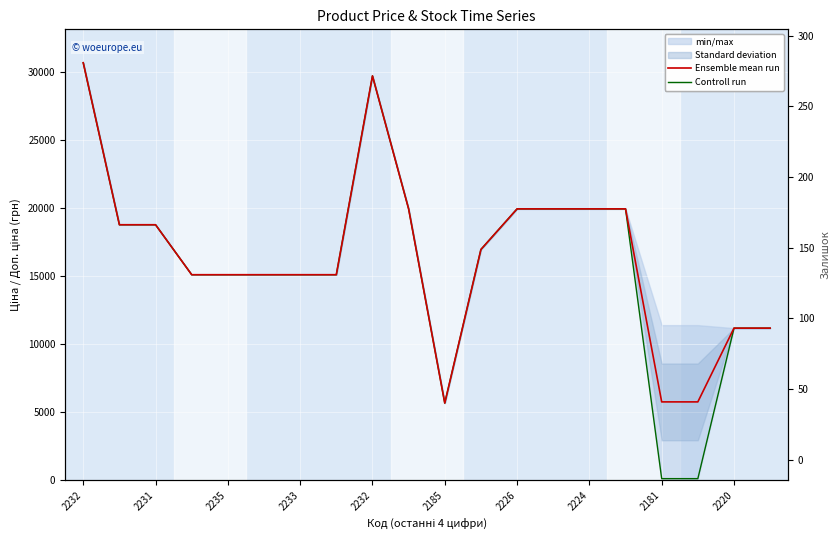

Is the value of Залишок at 2185 greater than the value of Ensemble mean run at 2232?

No